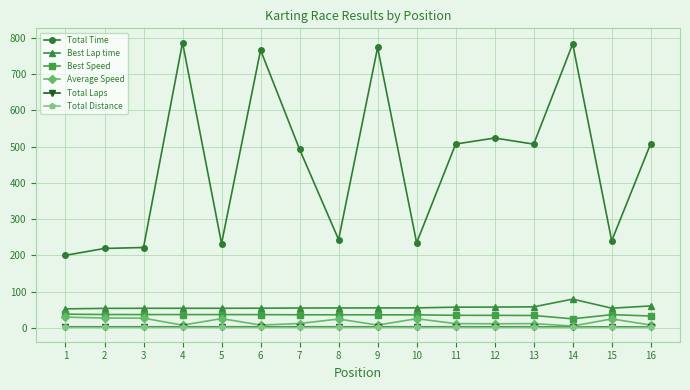

At how many categories does at least one series exceed 180?

16